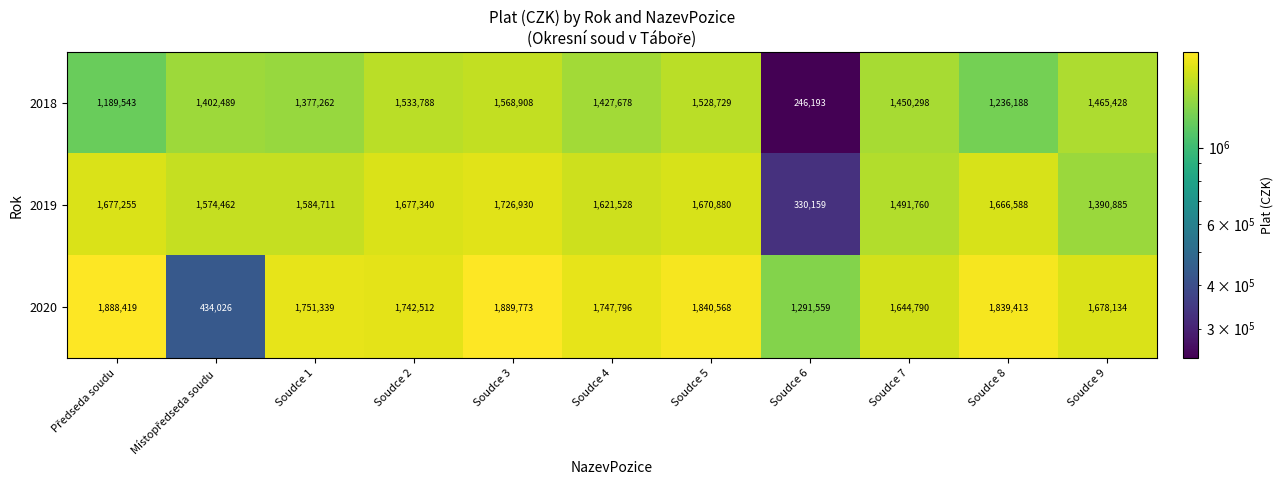

What is the sum of the 2018 values at Soudce 1 and Soudce 6?

1623455